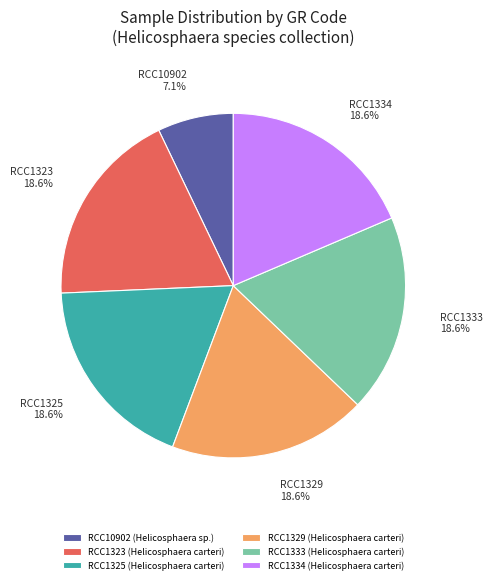

What percentage do RCC1333 and RCC1323 together represent?

37.2%